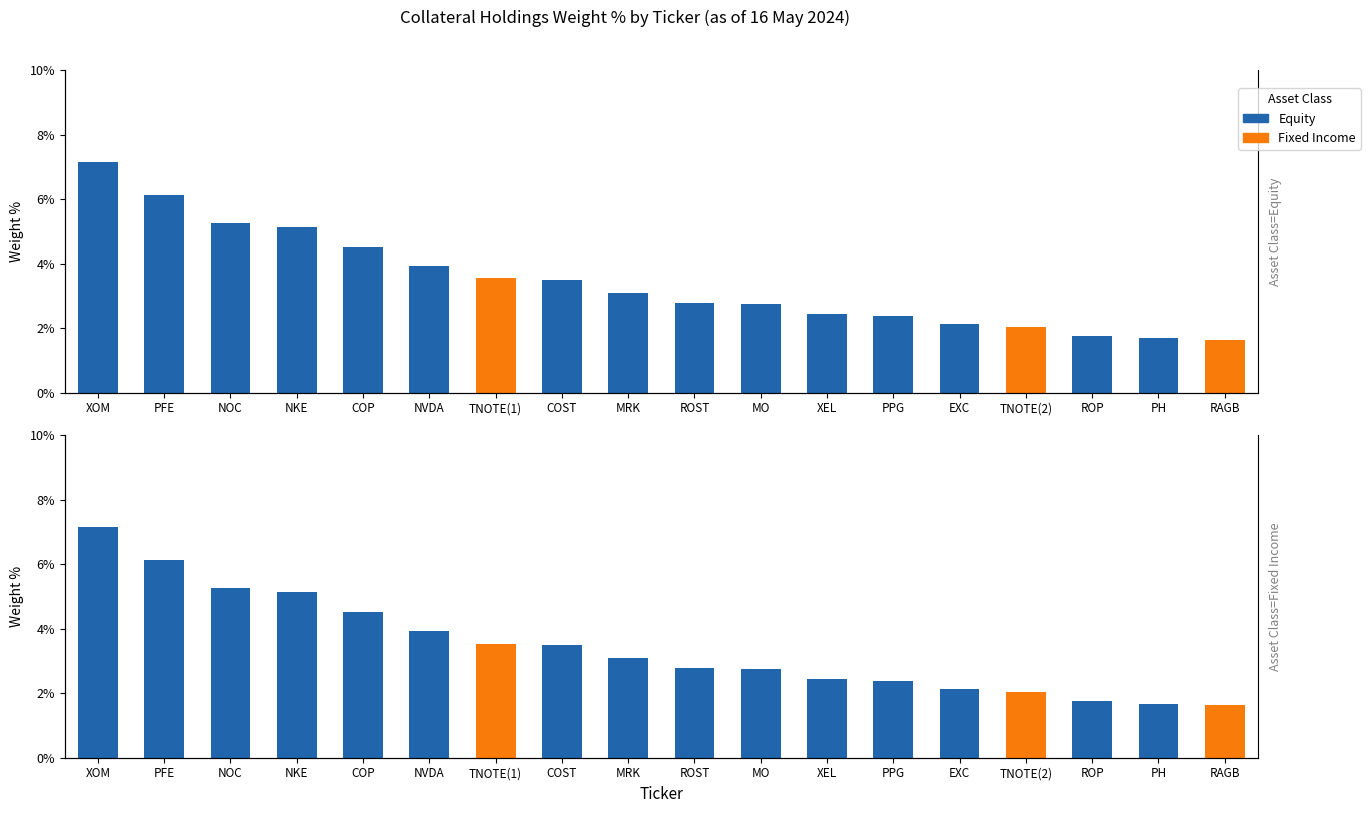

Reading left to right, transcribe all the data shown in this chart.

Equity: 7.2	6.1	5.3	5.1	4.5	3.9	0.0	3.5	3.1	2.8	2.8	2.4	2.4	2.1	0.0	1.8	1.7	0.0
Fixed Income: 0.0	0.0	0.0	0.0	0.0	0.0	3.5	0.0	0.0	0.0	0.0	0.0	0.0	0.0	2.0	0.0	0.0	1.6